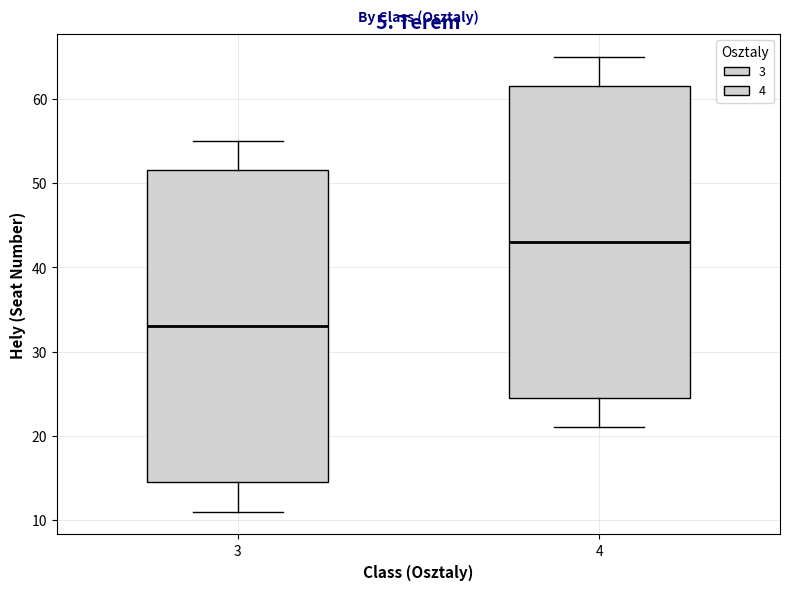

Reading left to right, transcribe this box plot: for each box, give where its median line is, the range the box spans, and where its two whiskers end, as read against the y-axis. The values are not printed on the chart, so give them approximately, as read against the axis.

3: median 33, box 15 to 52, whiskers 11 to 55
4: median 43, box 25 to 62, whiskers 21 to 65